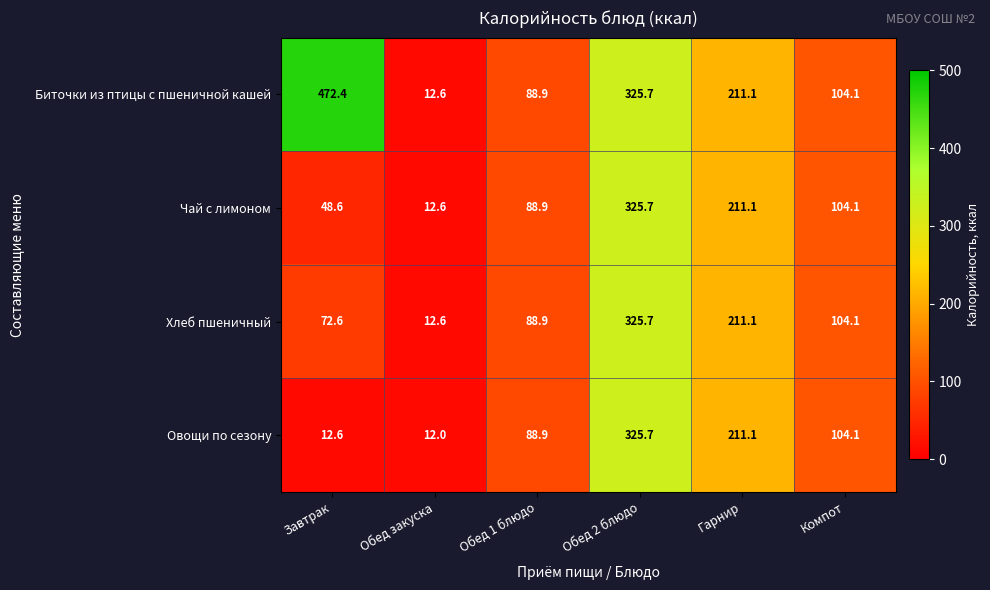

How many data points in Чай с лимоном are less than 104?

3